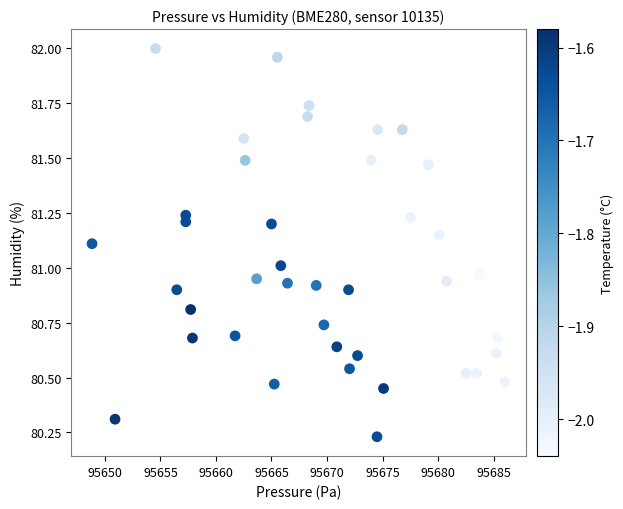

What is the range of Y values (max minus min)?

1.8